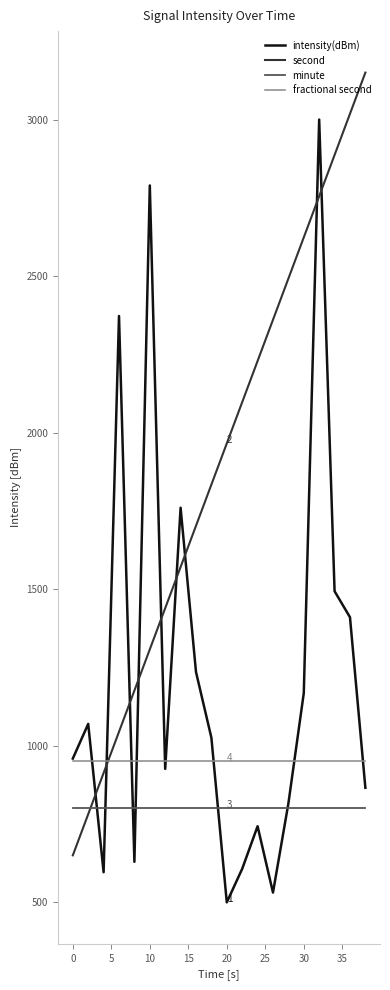

After their last crossing, which series has the higher values: second or fractional second?

second